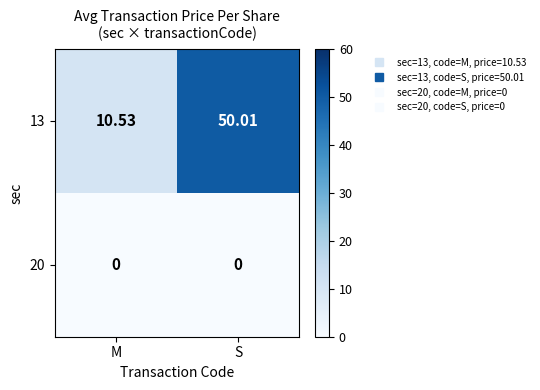

What is the greatest value displayed?

50.0